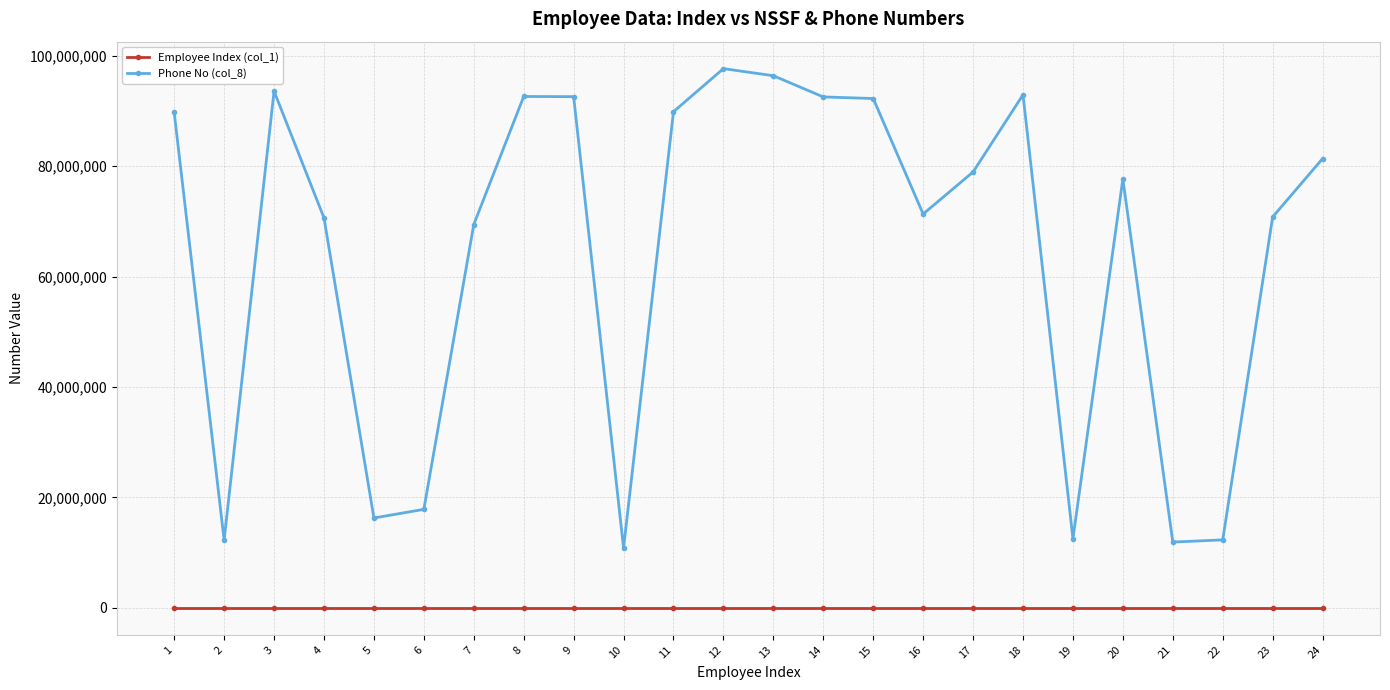

What is the value of the Phone No (col_8) point at the 17th from the left?

78946902